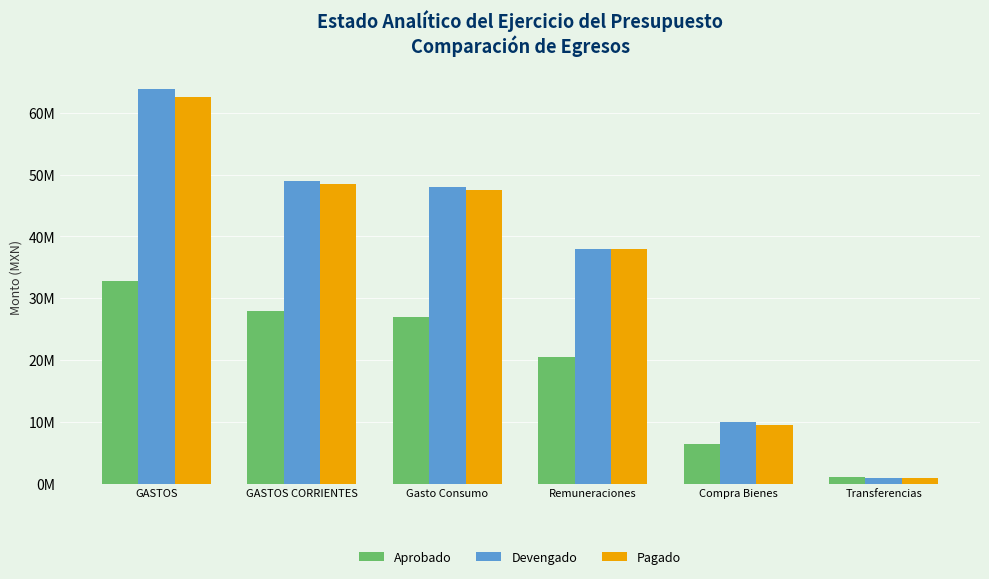

Rank the series at GASTOS from highest to lowest value.

Devengado, Pagado, Aprobado